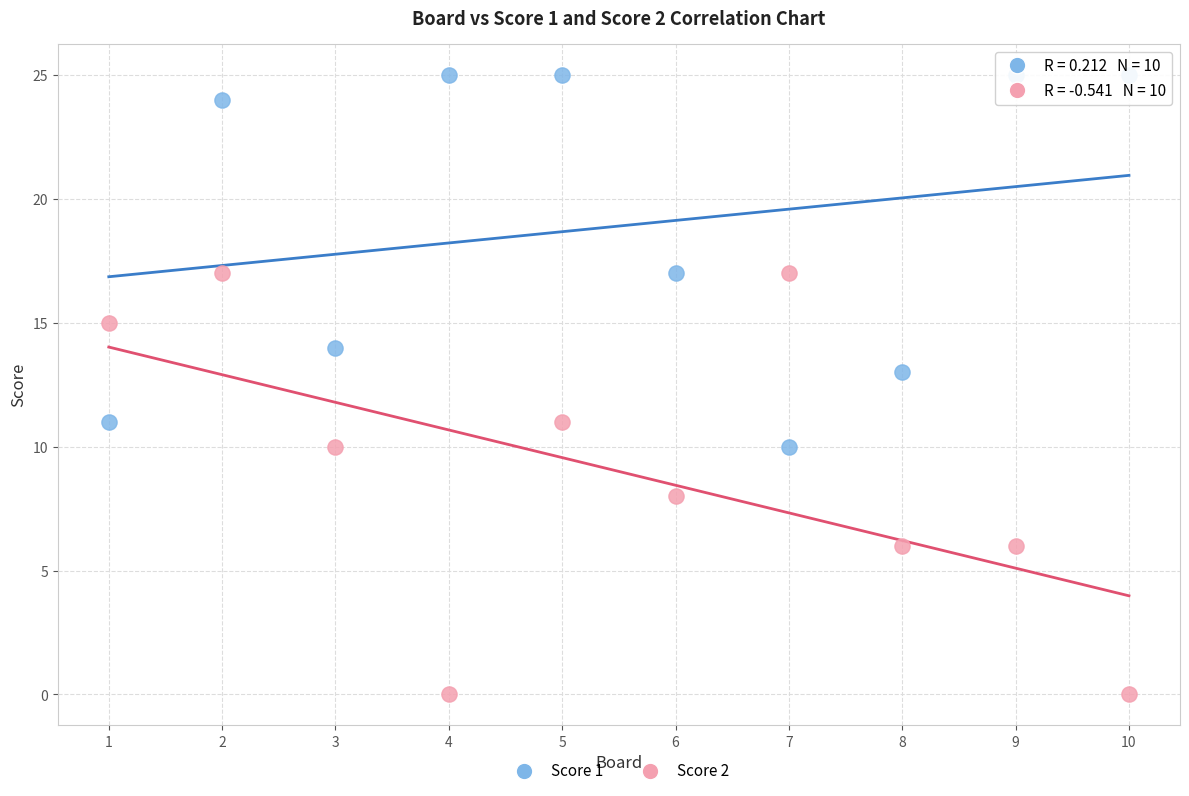

Across all data points, what is the range of Y values (max minus min)?

25